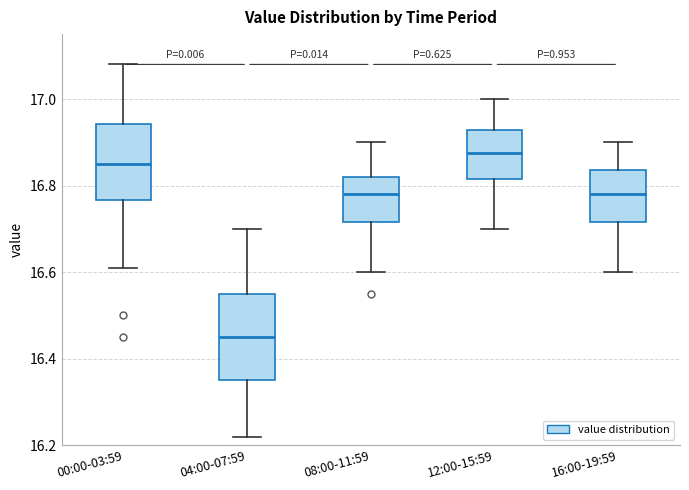

Reading left to right, transcribe this box plot: for each box, give where its median line is, the range the box spans, and where its two whiskers end, as read against the y-axis. The values are not printed on the chart, so give them approximately, as read against the axis.

00:00-03:59: median 16.86, box 16.76 to 16.94, whiskers 16.62 to 17.08
04:00-07:59: median 16.46, box 16.36 to 16.56, whiskers 16.22 to 16.70
08:00-11:59: median 16.78, box 16.72 to 16.82, whiskers 16.60 to 16.90
12:00-15:59: median 16.88, box 16.82 to 16.92, whiskers 16.70 to 17.00
16:00-19:59: median 16.78, box 16.72 to 16.84, whiskers 16.60 to 16.90